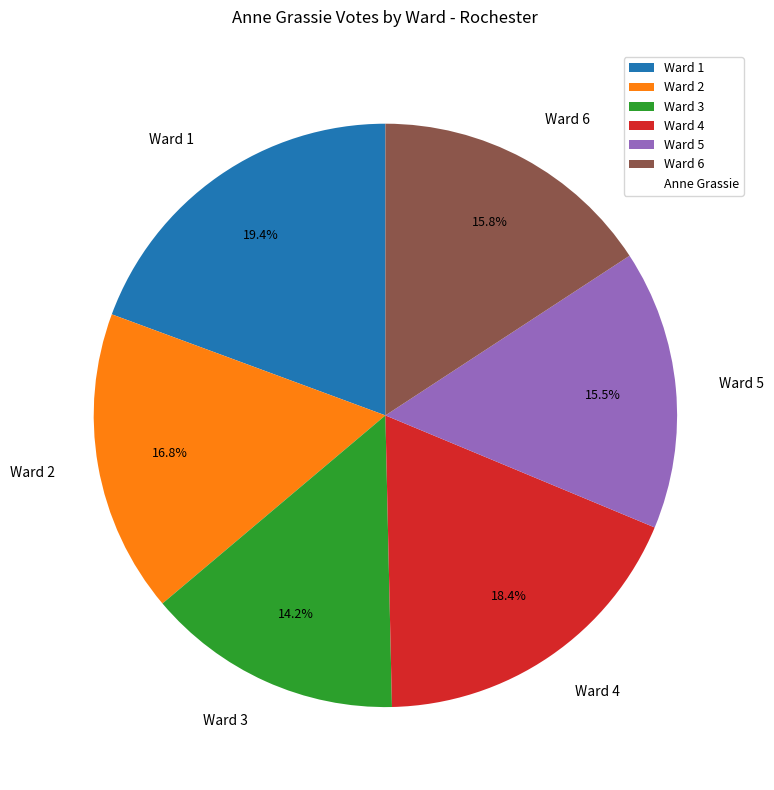

To the nearest percent, what percentage of the pie is Ward 1?

19%